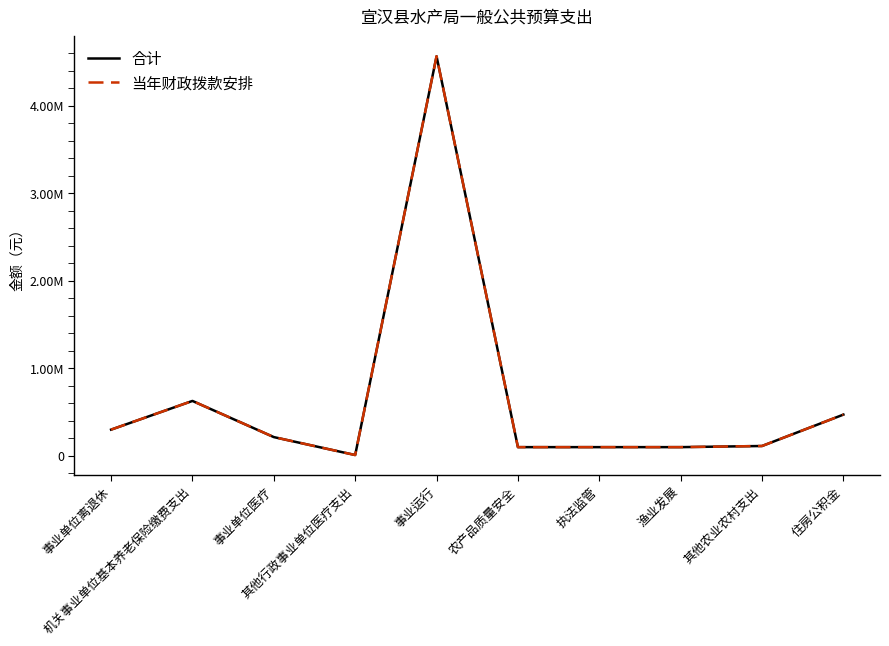

What is the lowest value of the 当年财政拨款安排 series?

9828